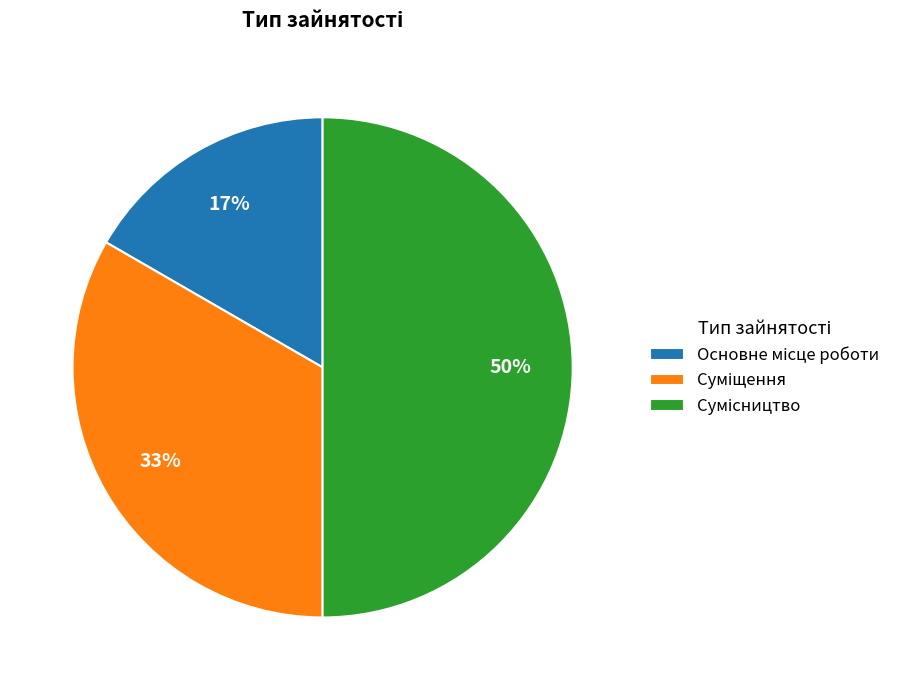

To the nearest percent, what is the average slice percentage?

33%